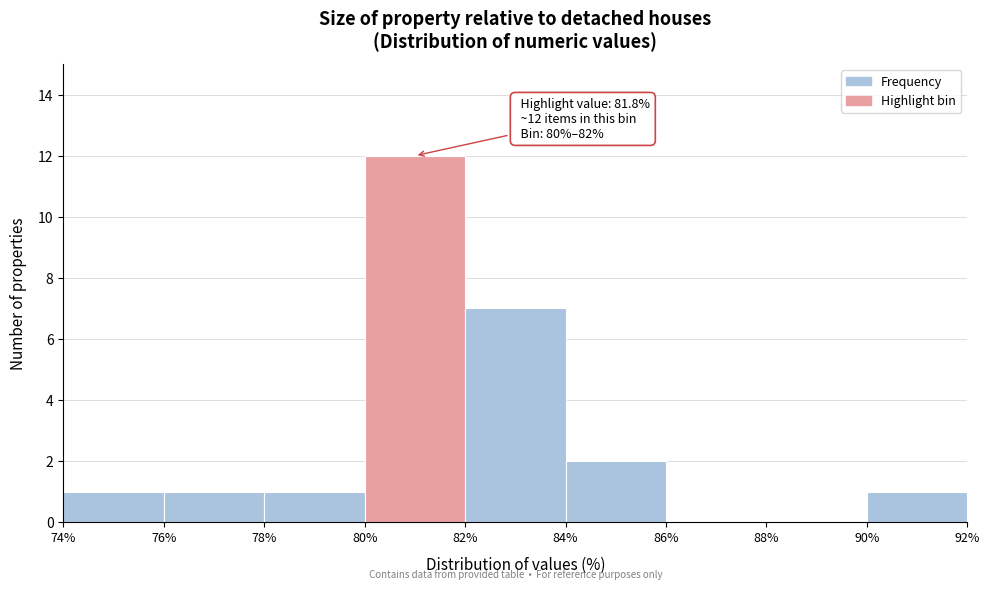

Over which range of the x-axis is the bar tallest?

80% to 82%